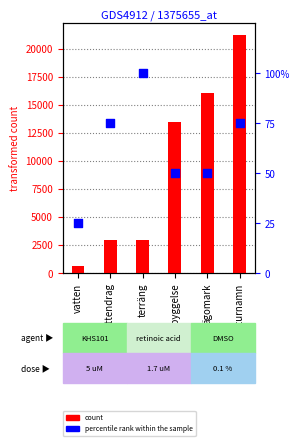

What is the total value across all series at terräng?

3055